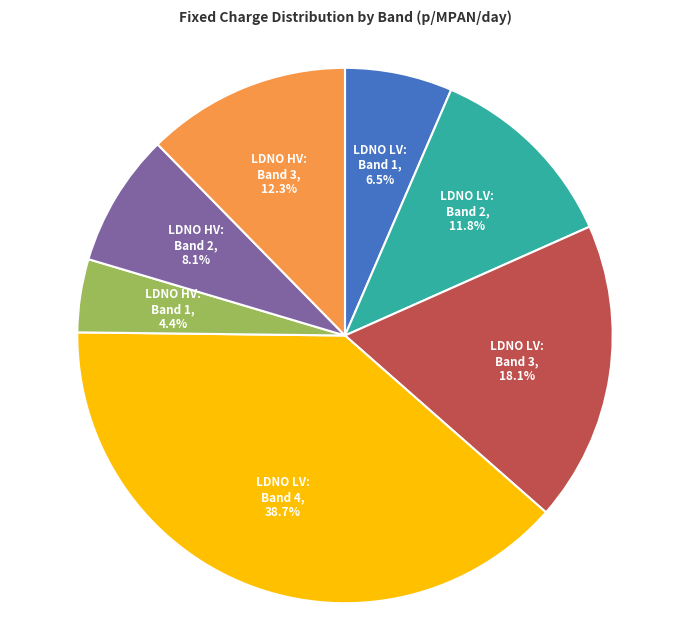

Is there any slice that represents more than half of the pie?

No